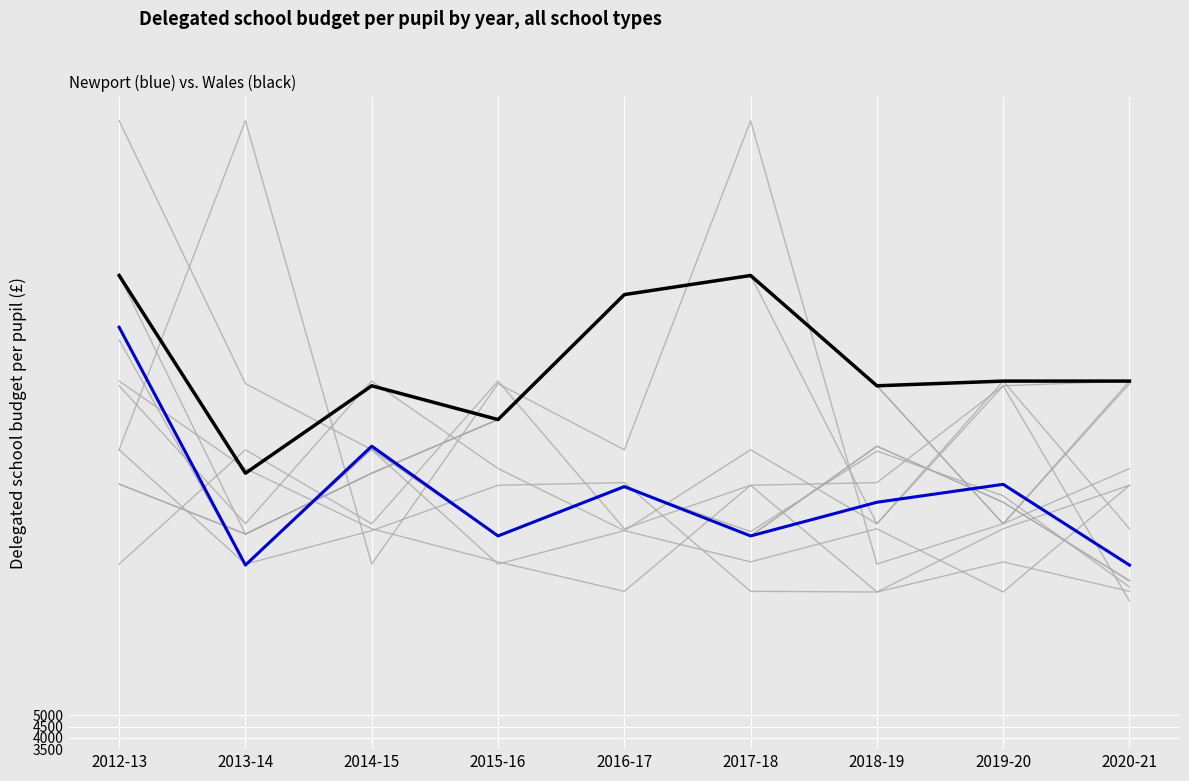

What are all the series names shown in the legend?

Newport, Wales